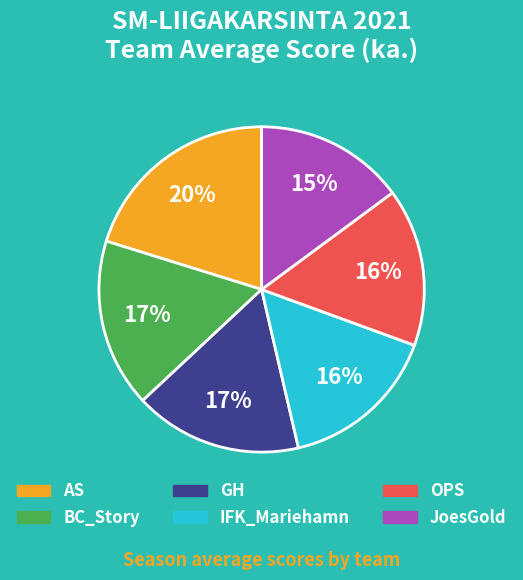

Between BC_Story and OPS, which is larger?

BC_Story